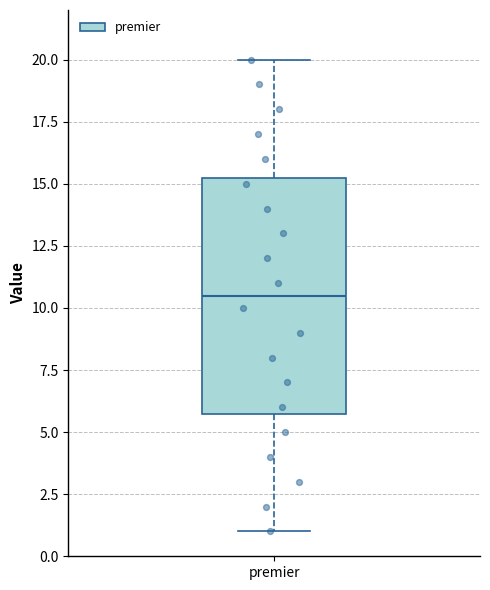

Transcribe this box plot: give where the median line is, the range the box spans, and where the two whiskers end, as read against the y-axis. The values are not printed on the chart, so give them approximately, as read against the axis.

median 10.5, box 6.0 to 15.5, whiskers 1.0 to 20.0